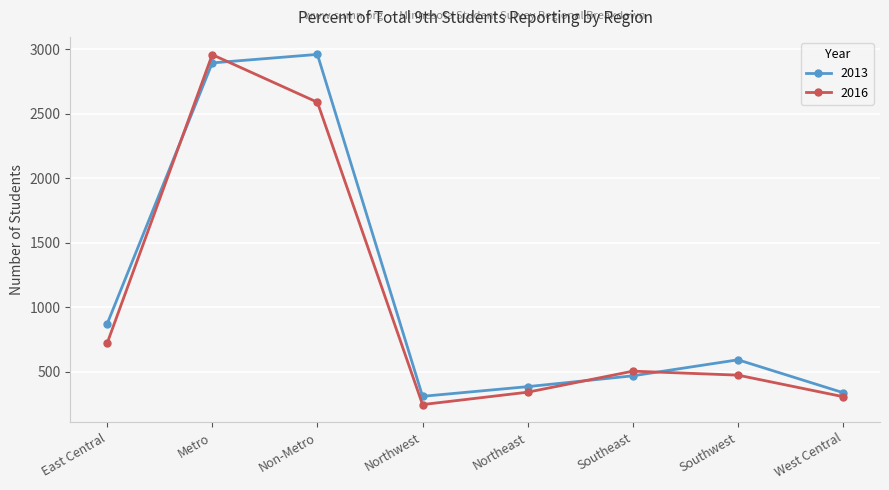

What is the label of the 4th point from the right?

Northeast